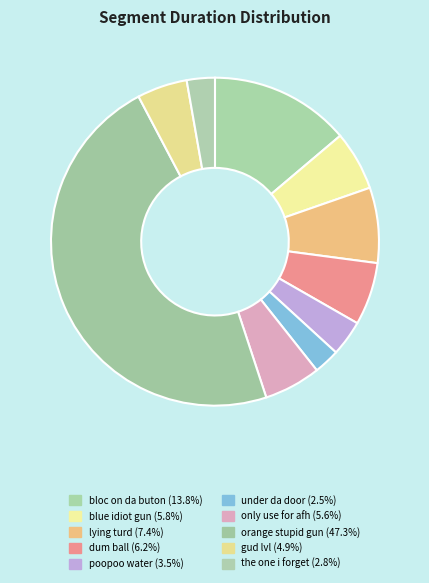

Is it true that lying turd is 14% of the pie?

False